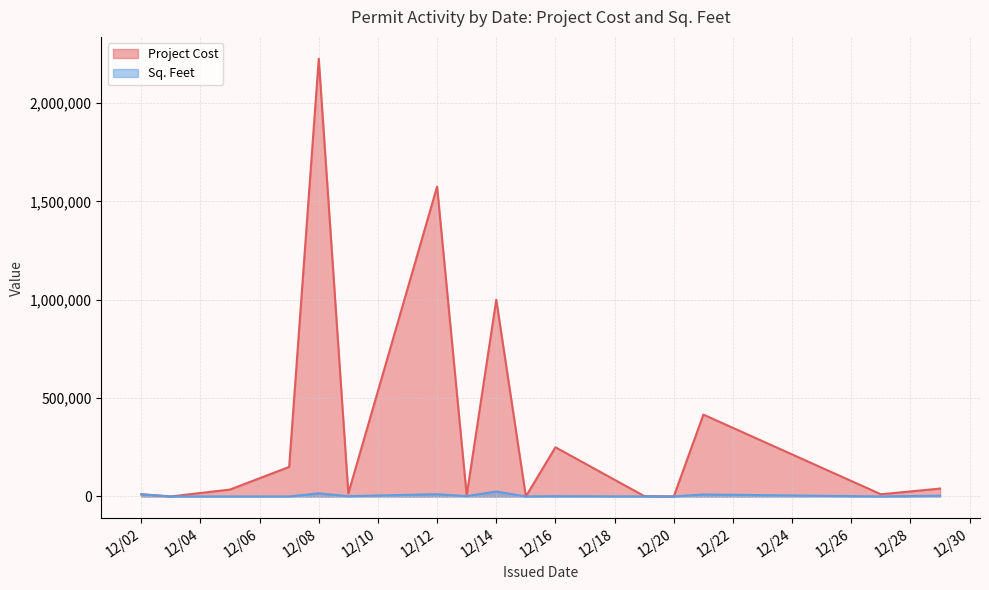

After their last crossing, which series has the higher values: Project Cost or Sq. Feet?

Project Cost